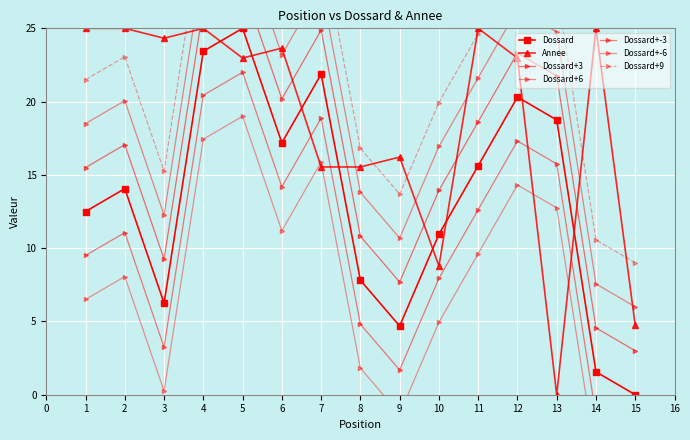

What is the sum of all Annee values?

279.7